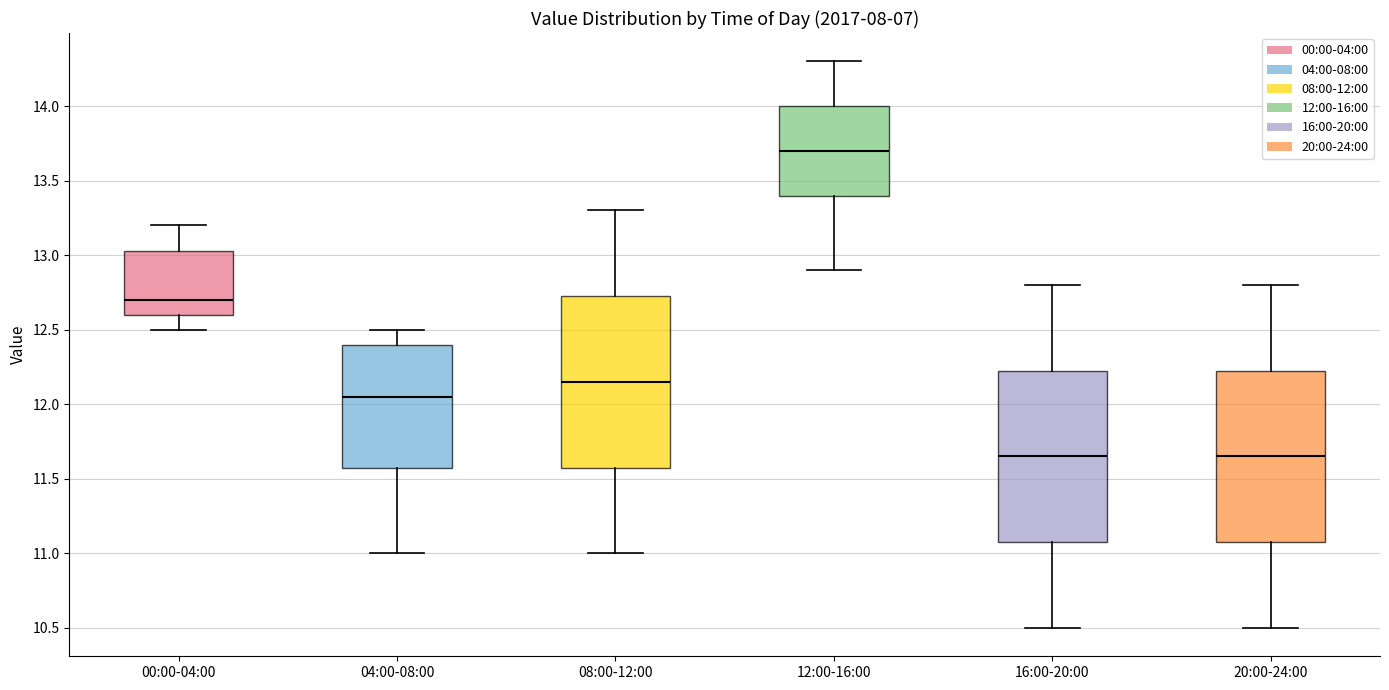

Reading left to right, read every box against the y-axis: the position of its median line, the range the box covers, and the ends of its whiskers. The values are not printed on the chart, so give them approximately, as read against the axis.

00:00-04:00: median 12.70, box 12.60 to 13.05, whiskers 12.50 to 13.20
04:00-08:00: median 12.05, box 11.60 to 12.40, whiskers 11.00 to 12.50
08:00-12:00: median 12.15, box 11.60 to 12.75, whiskers 11.00 to 13.30
12:00-16:00: median 13.70, box 13.40 to 14.00, whiskers 12.90 to 14.30
16:00-20:00: median 11.65, box 11.10 to 12.25, whiskers 10.50 to 12.80
20:00-24:00: median 11.65, box 11.10 to 12.25, whiskers 10.50 to 12.80